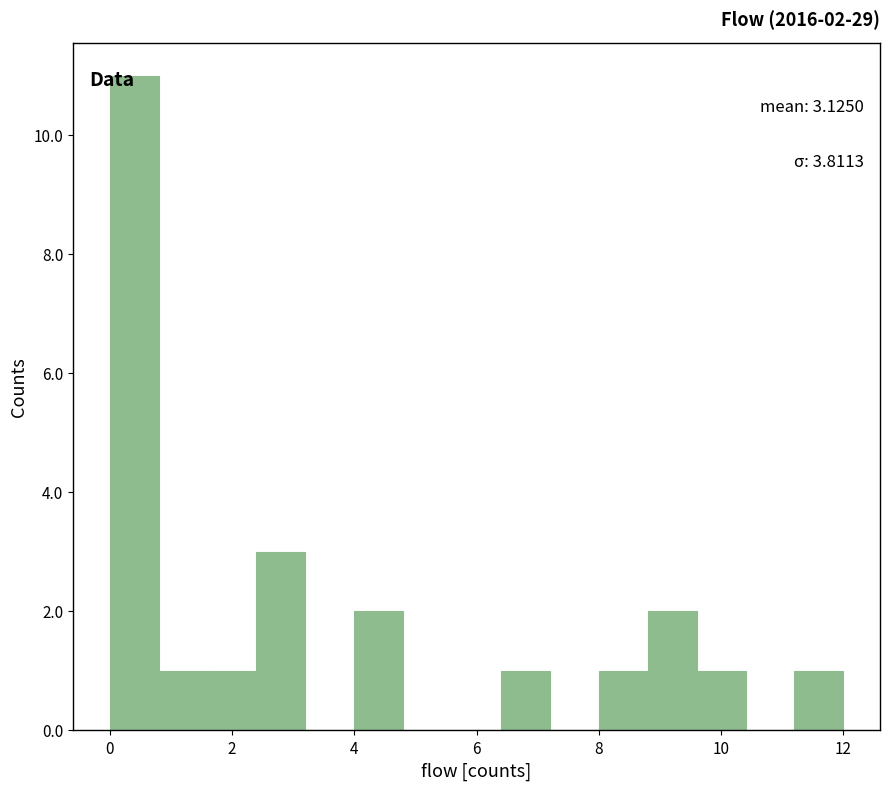

Which range on the x-axis has the tallest bar?

0.0 to 0.8